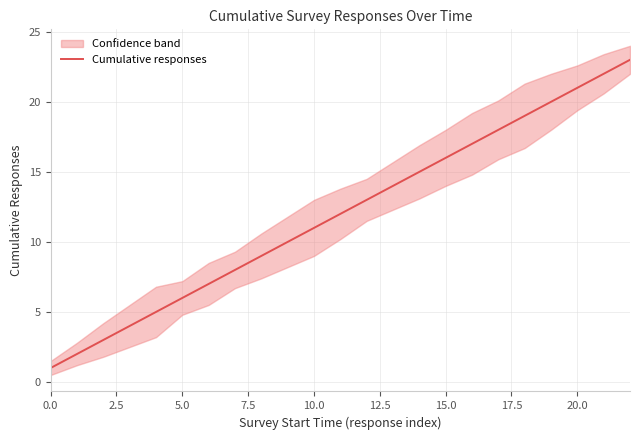

What is the difference between the maximum and minimum values?

22